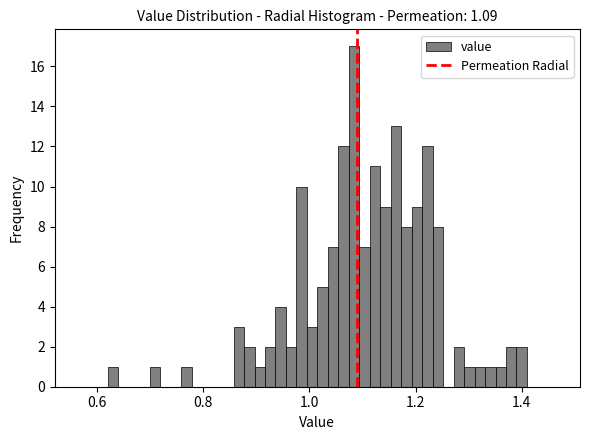

Around what value on the x-axis is the tallest bar? Give the approximate position of its centre, as read against the axis.

1.08